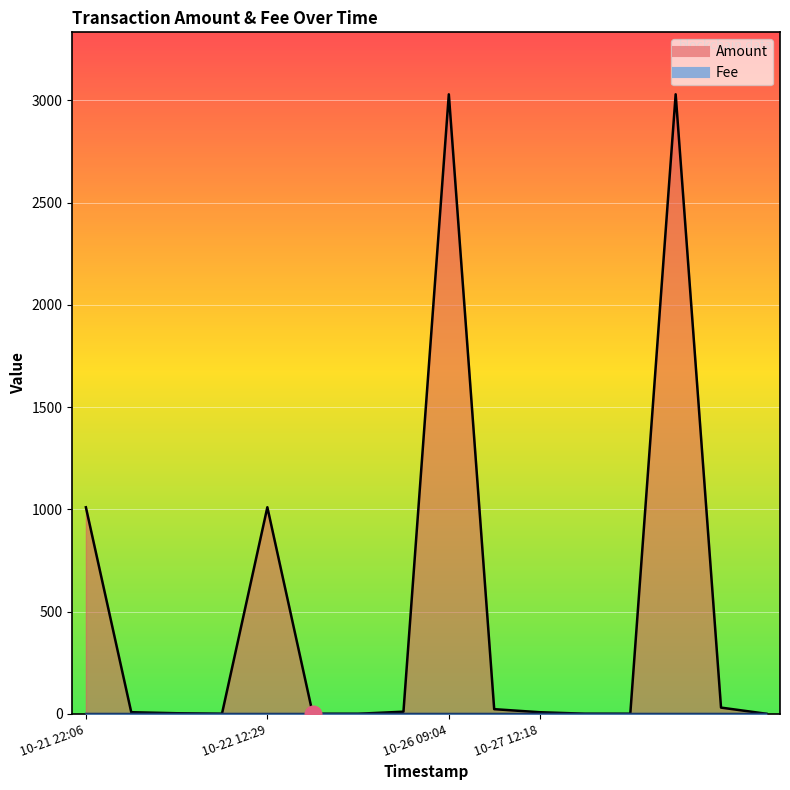

Which series has the largest total across all categories?

Amount